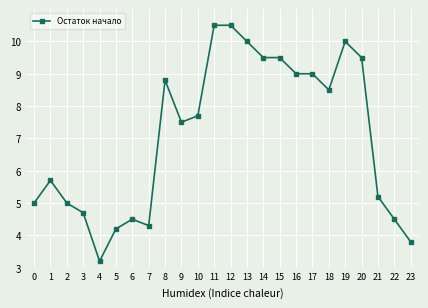

What is the change in value from 6 to 20?

+5.0